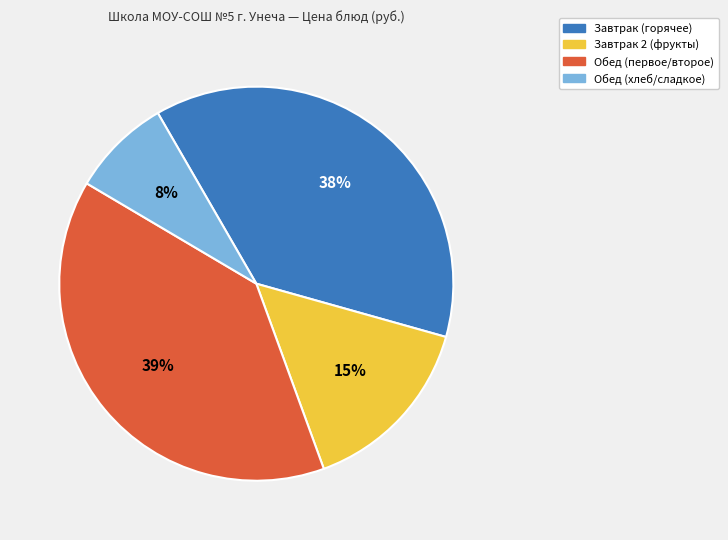

To the nearest percent, what is the difference between the largest and smallest slice percentages?

31%